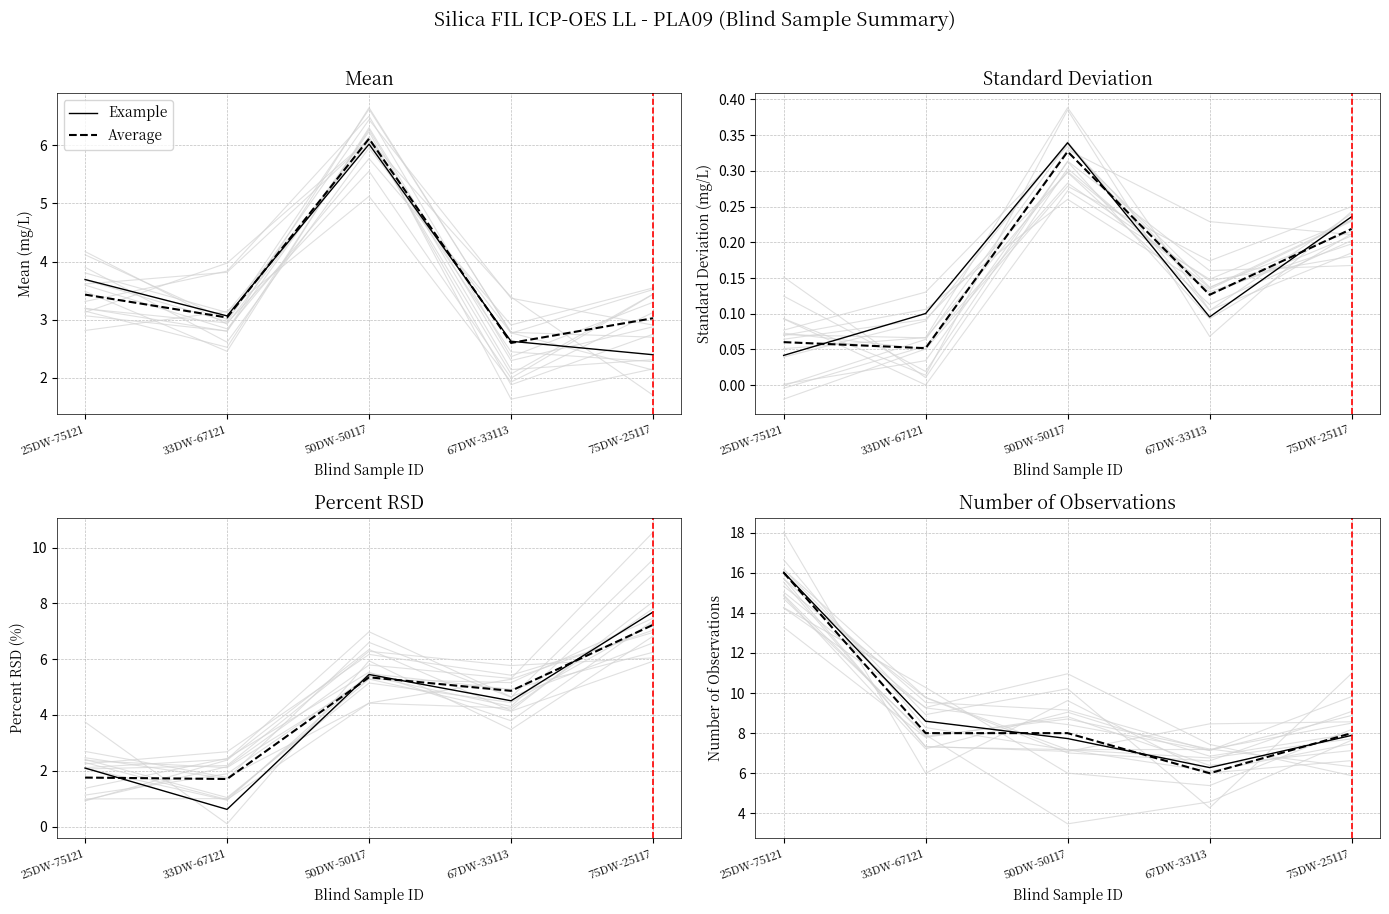

What is the value of the Example point at the 5th from the left?

7.9